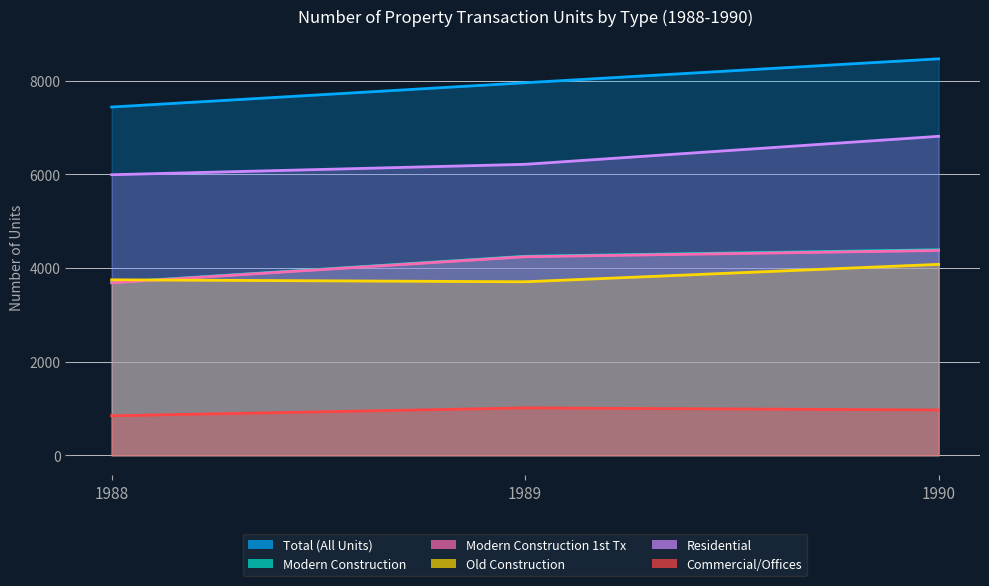

Where is Commercial/Offices nearest to the value 928?

1990